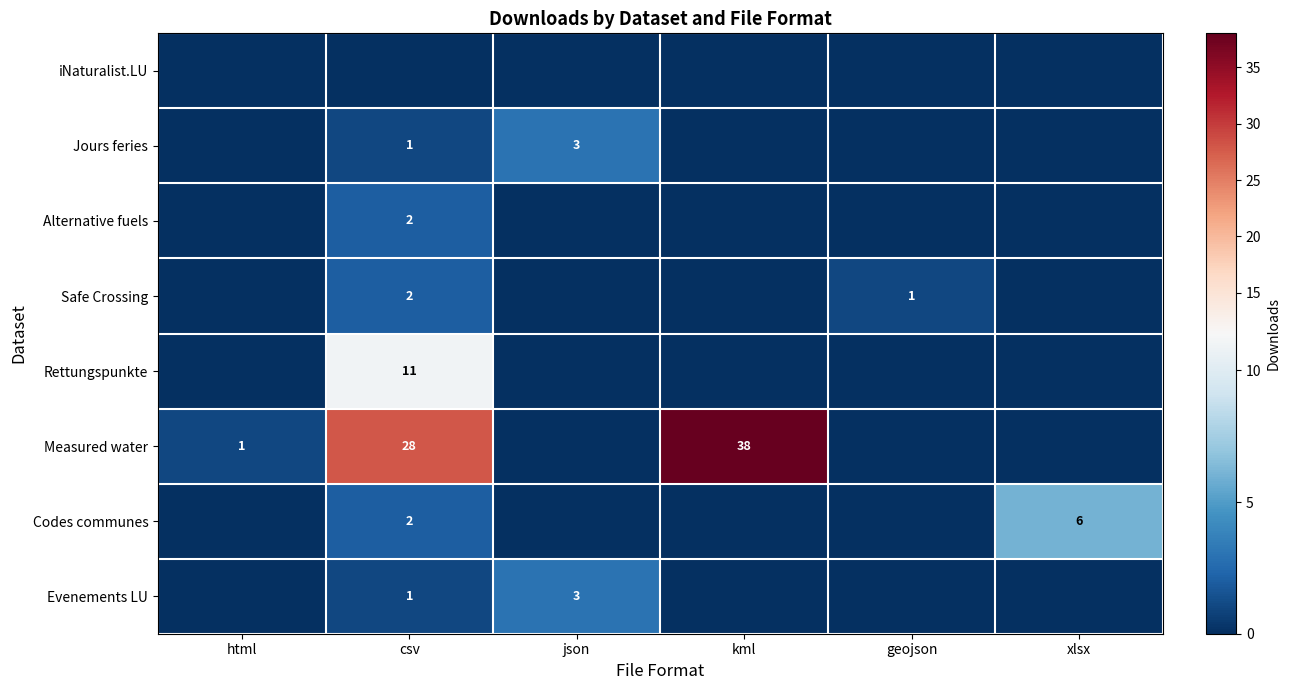

The value of Codes communes at csv is 2. True or false?

True